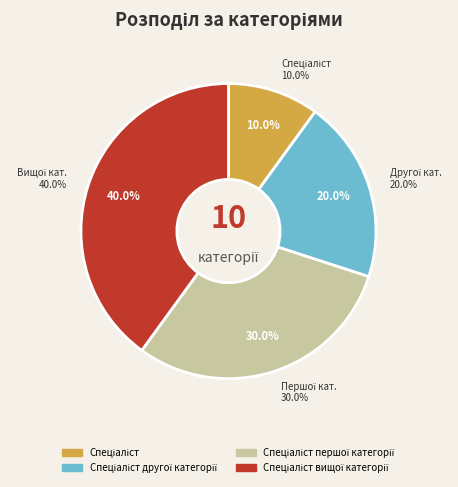

The Спеціаліст slice represents 5% of the pie. True or false?

False